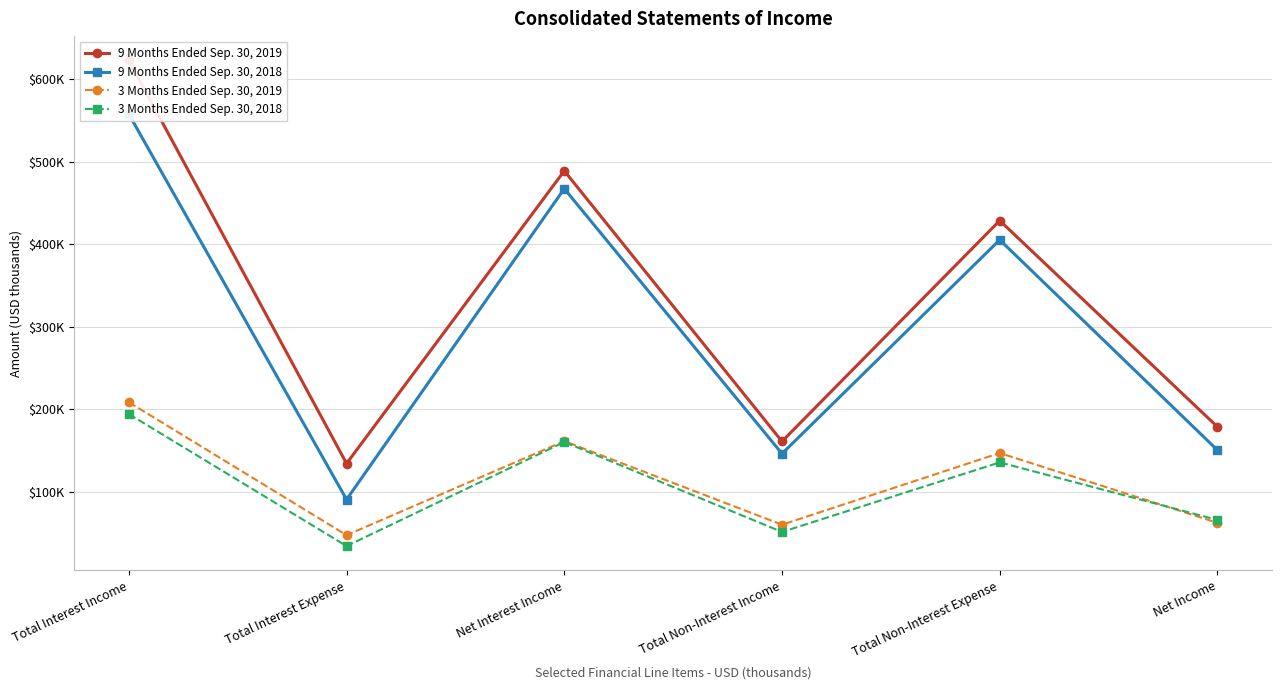

At which label does 9 Months Ended Sep. 30, 2018 reach its minimum?

Total Interest Expense